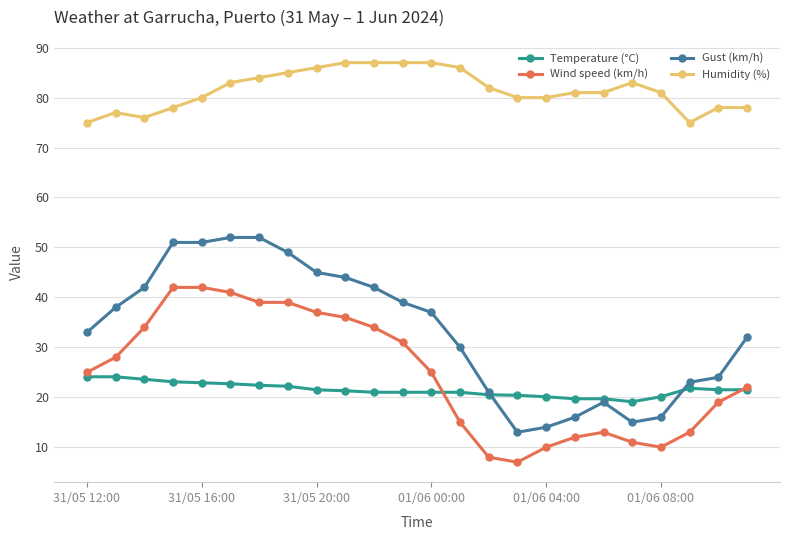

List the series in order of their peak value, highest first.

Humidity (%), Gust (km/h), Wind speed (km/h), Temperature (°C)